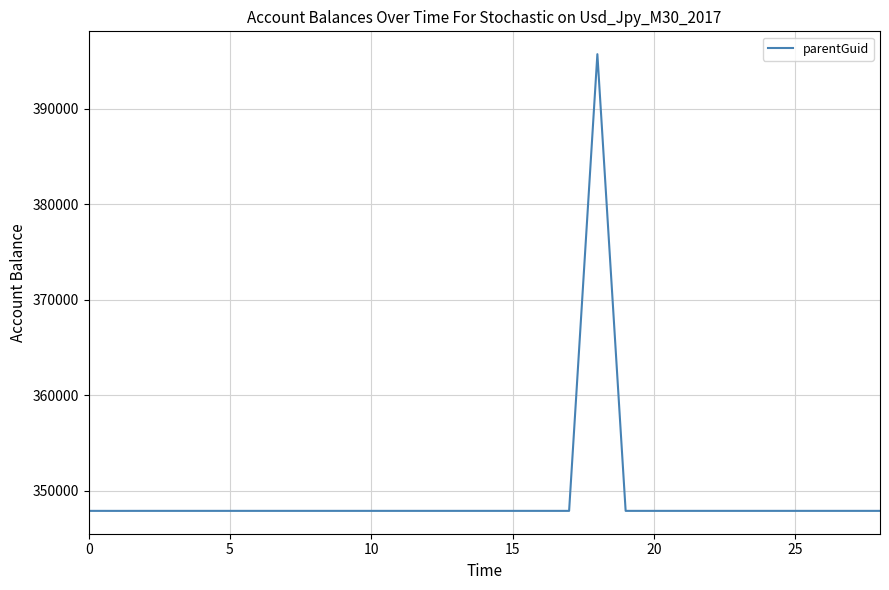

What is the minimum value shown in the chart?

347914